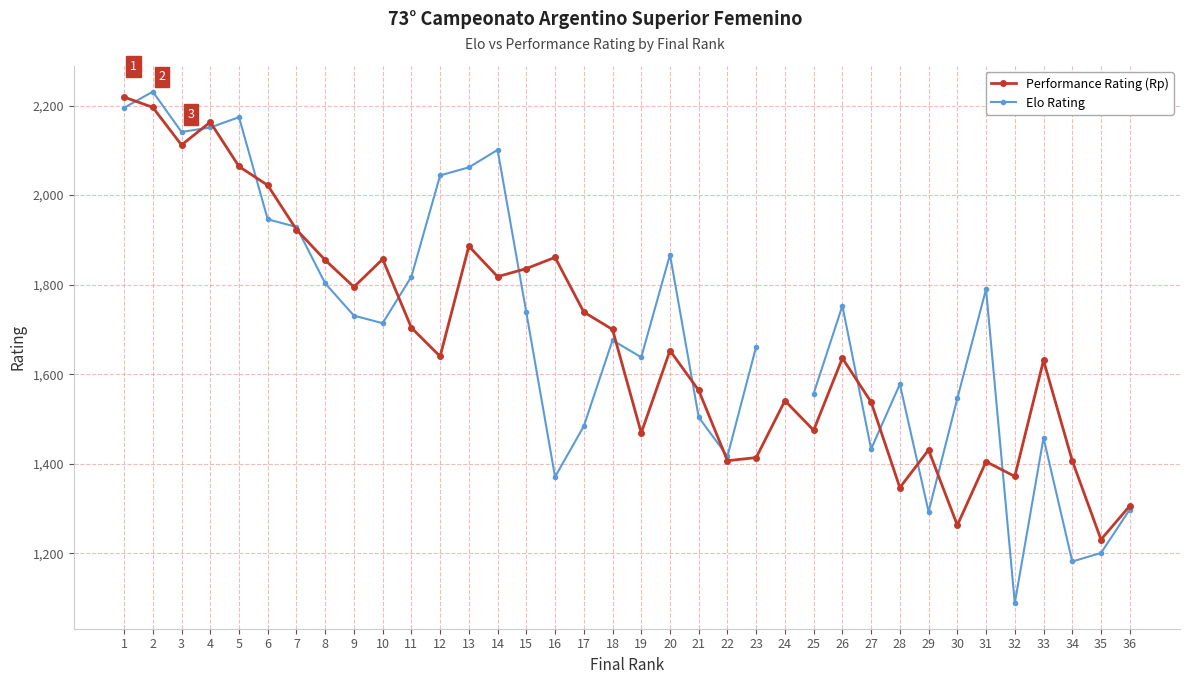

Is it true that Elo Rating equals 1201.0 at 35?

True